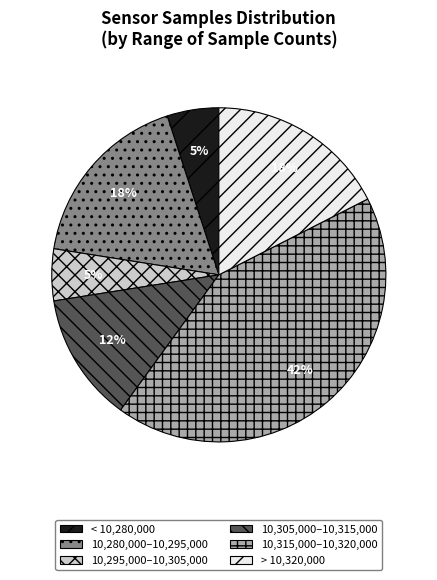

What is the largest slice in the pie chart?

10,315,000–10,320,000